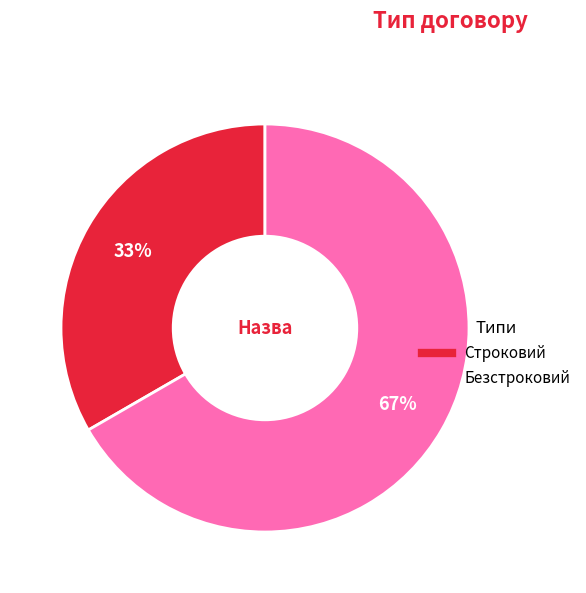

Between Безстроковий and Строковий, which is larger?

Безстроковий